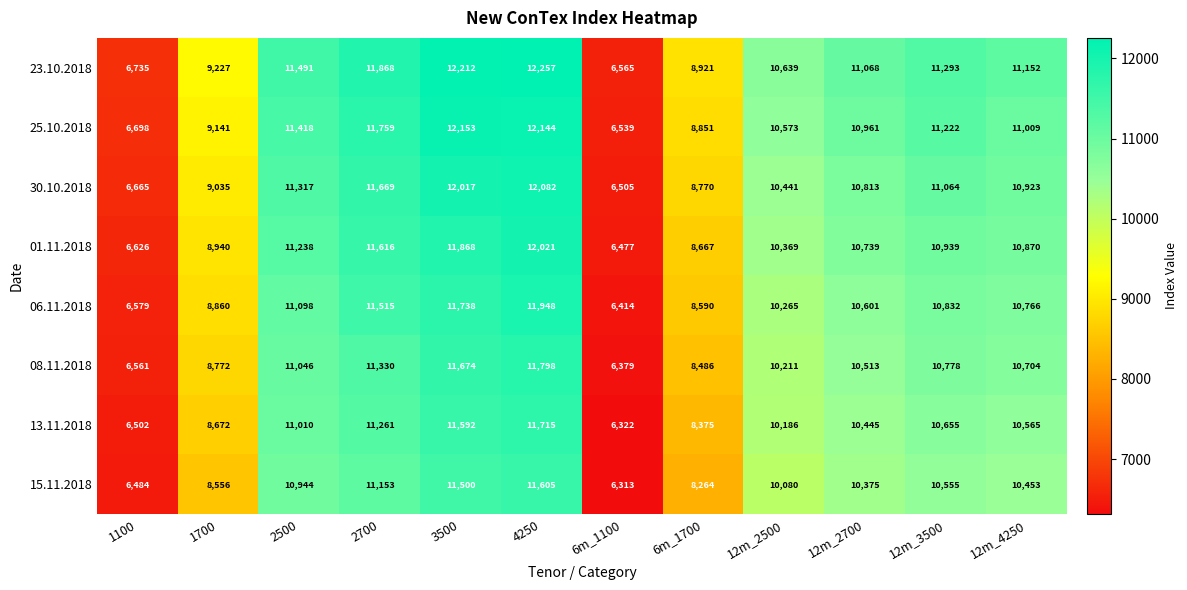

At which label is 25.10.2018 closest to 9346?

1700